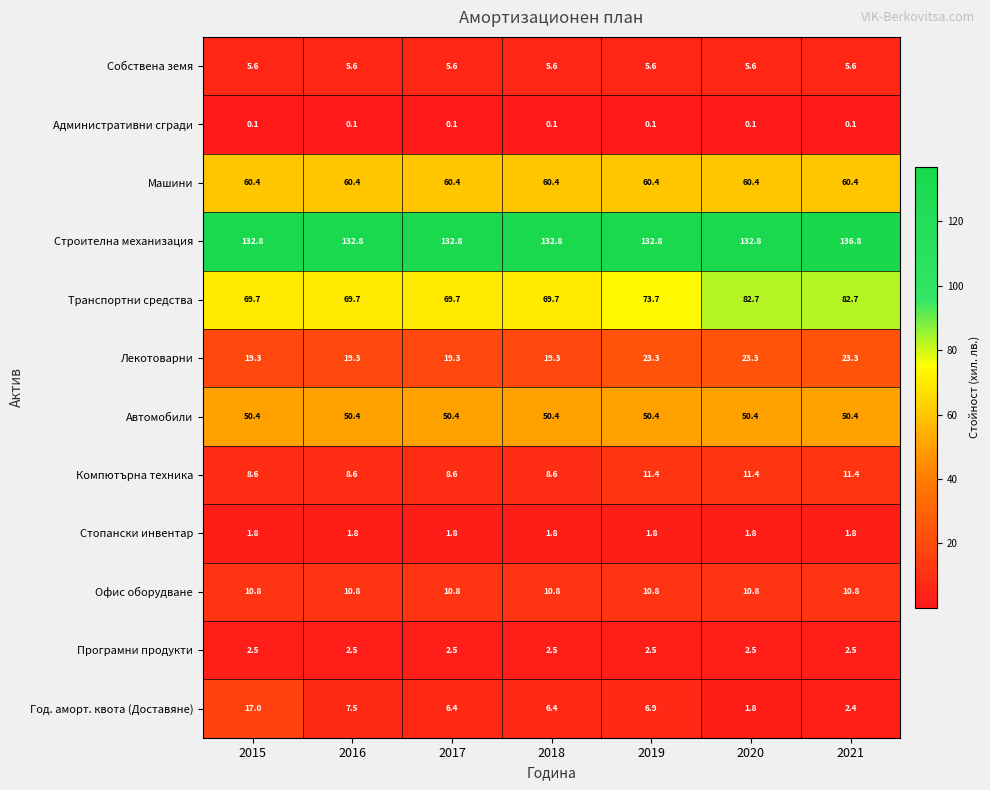

What is the minimum value for Лекотоварни?

19.3